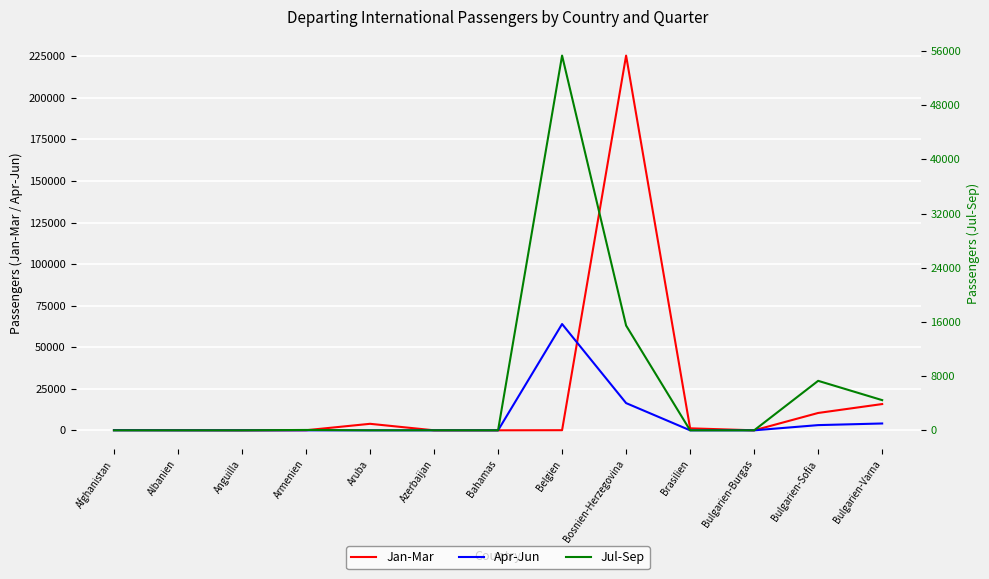

How many distinct data groups are displayed?

3